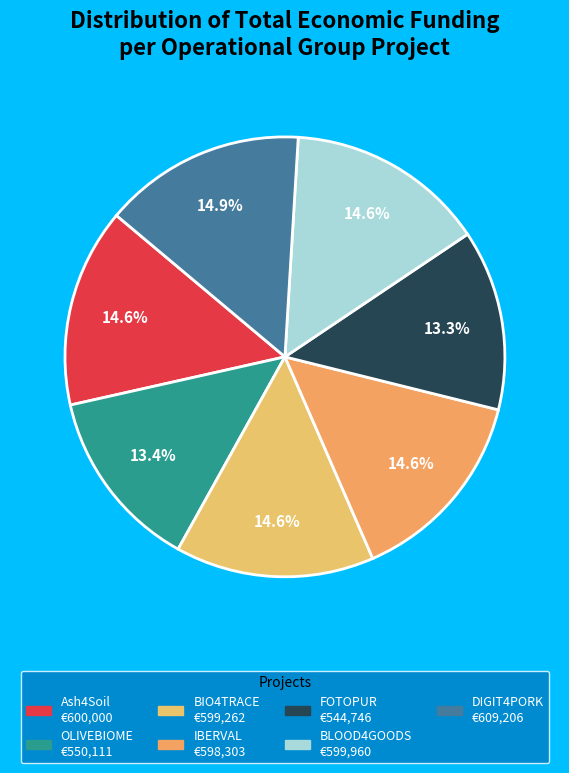

Is there a majority slice in this chart?

No